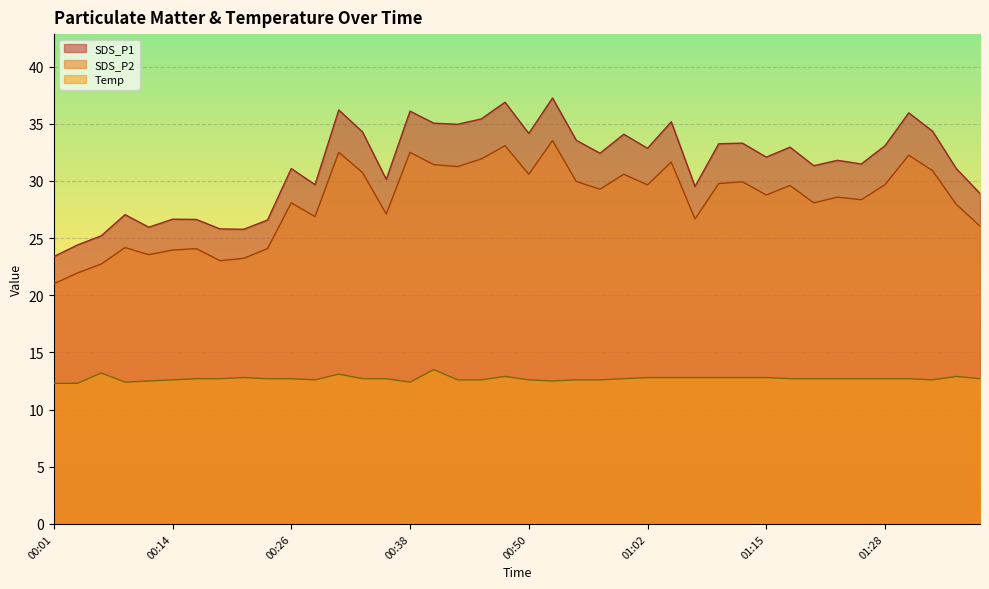

Between 00:23 and 00:26, which is larger?

00:26